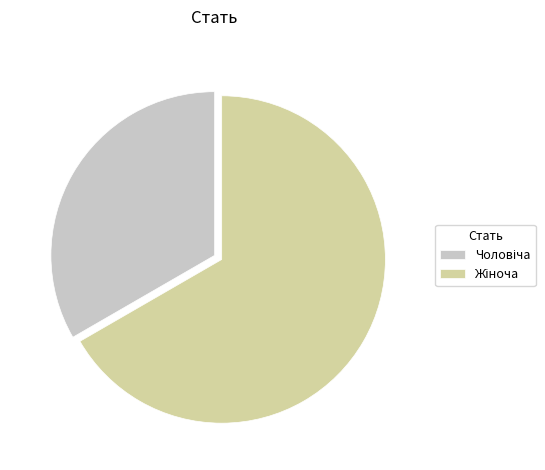

The Чоловіча slice represents 33% of the pie. True or false?

True